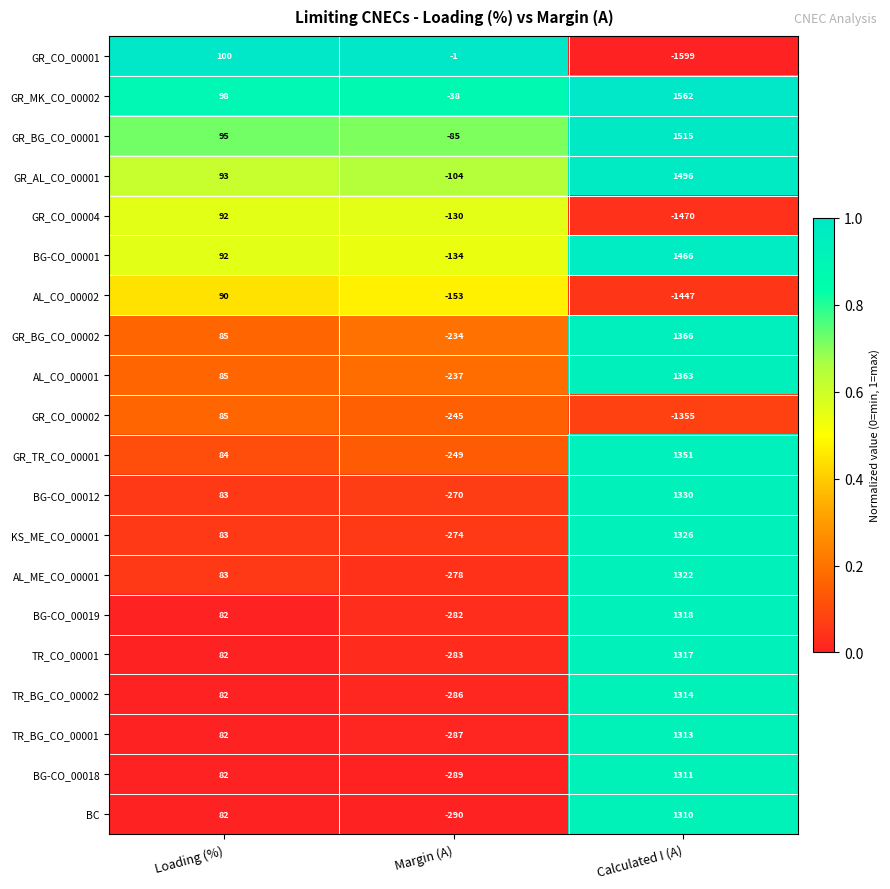

Count the number of categories in the chart.

3